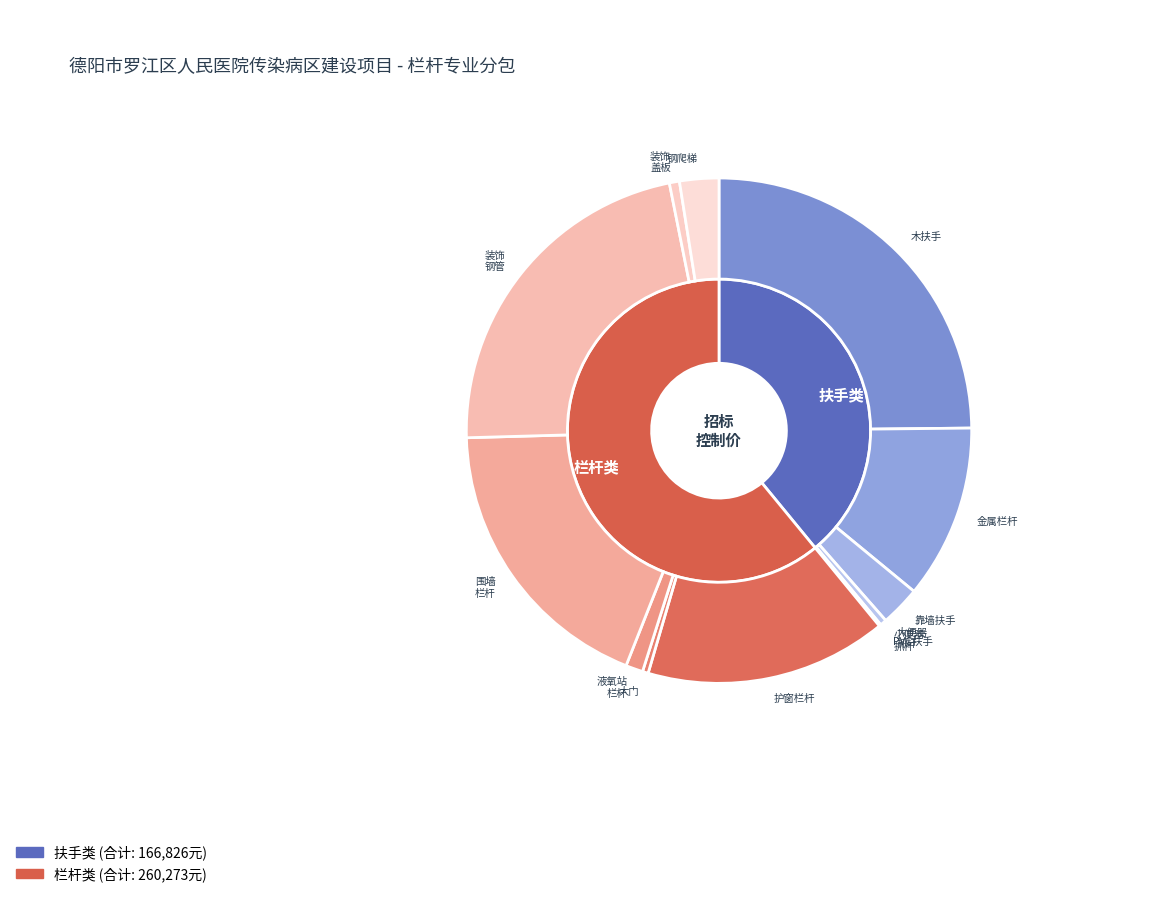

What is the change in value from 液氧站围墙栏杆、栏板 to 成品不锈钢装饰盖板?

+532.9